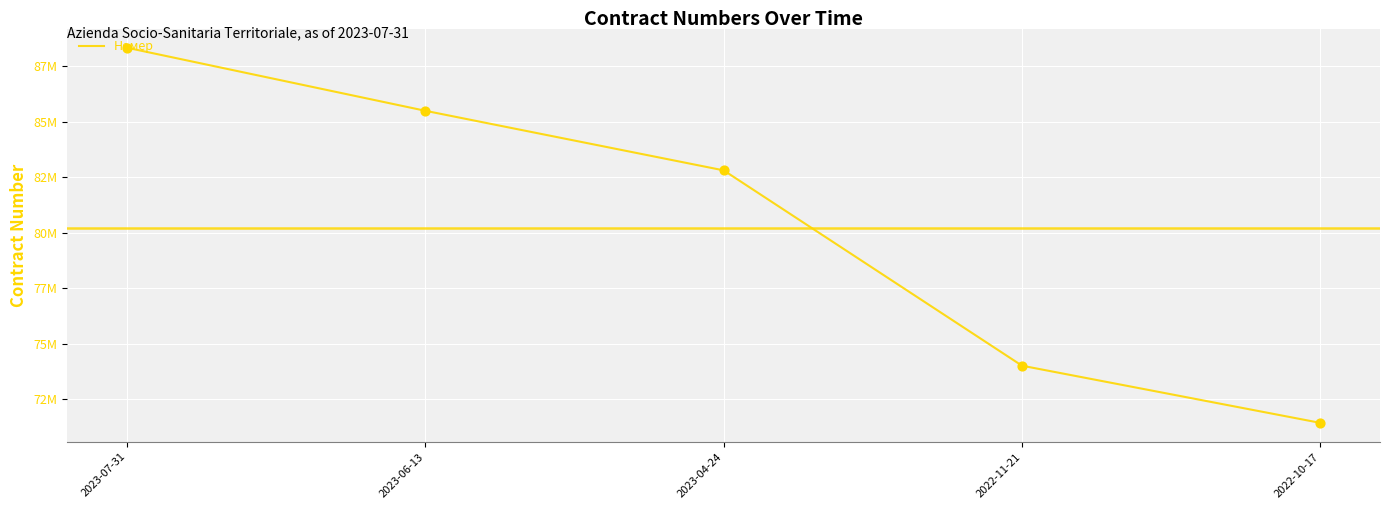

What is the ratio of the value at 2023-06-13 to the value at 2023-04-24?

1.0